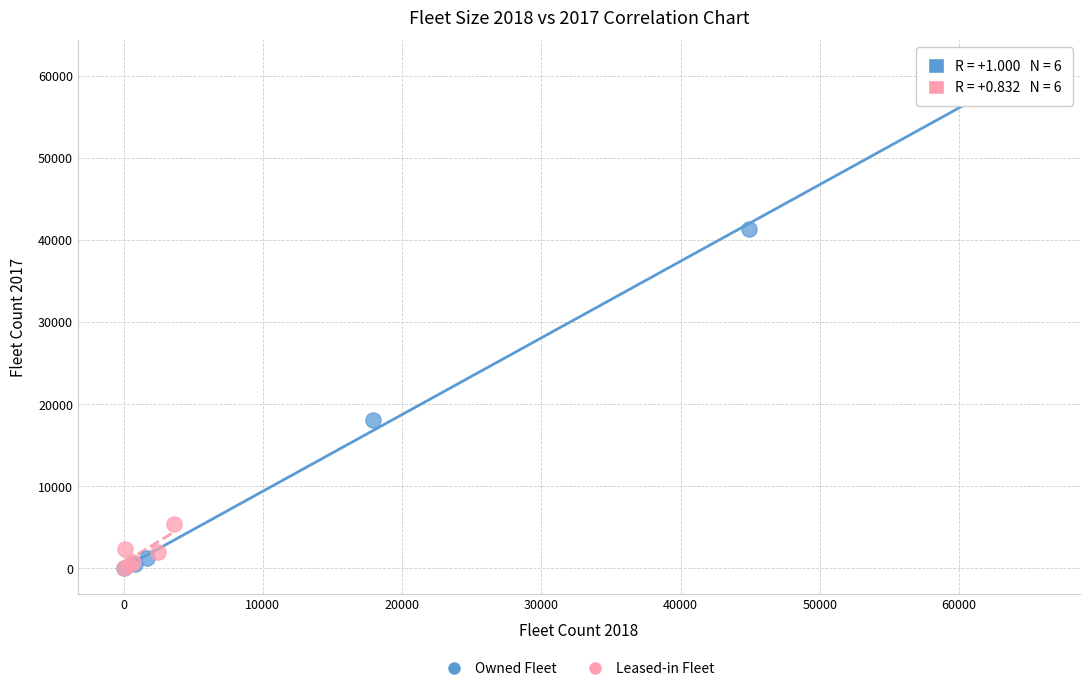

Which series reaches the maximum Y coordinate?

Owned Fleet